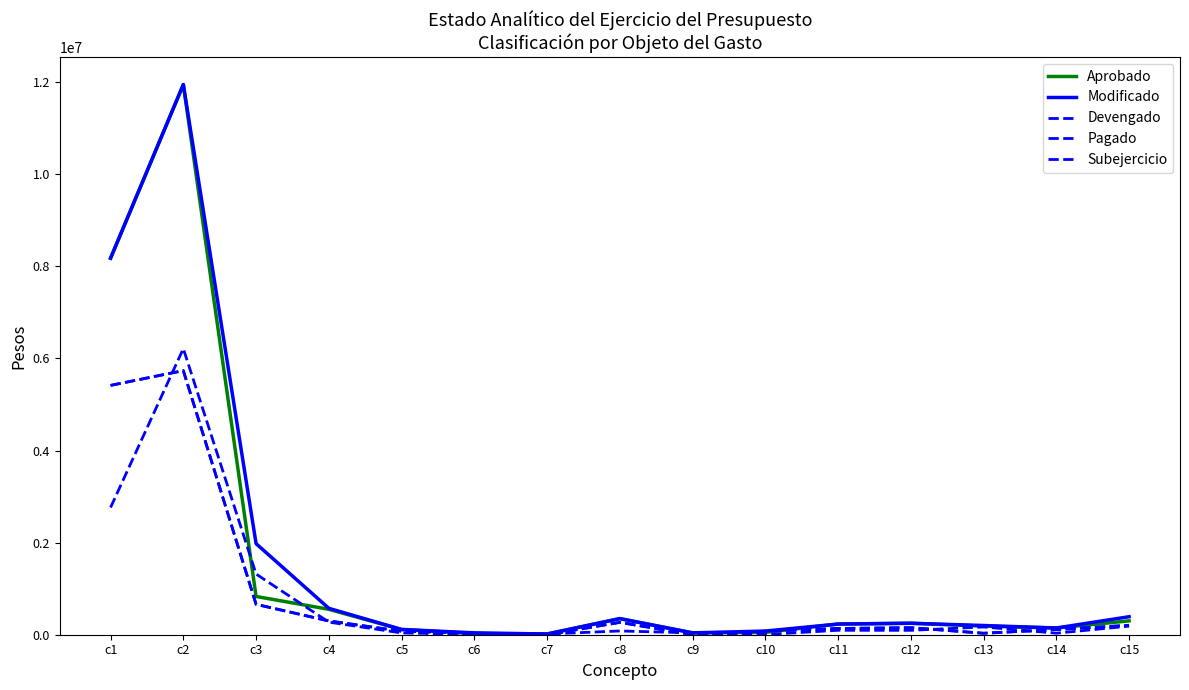

What is the difference between the Modificado values at c5 and c2?

11834381